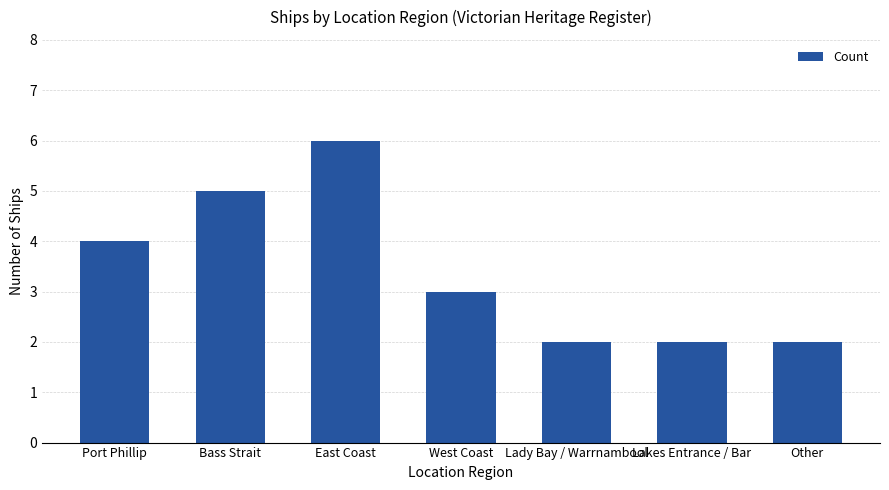

Reading left to right, transcribe all the data shown in this chart.

4	5	6	3	2	2	2